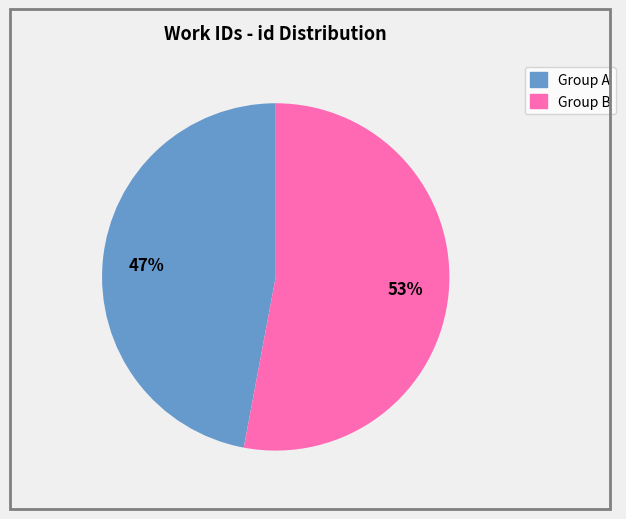

To the nearest percent, what is the average slice percentage?

50%